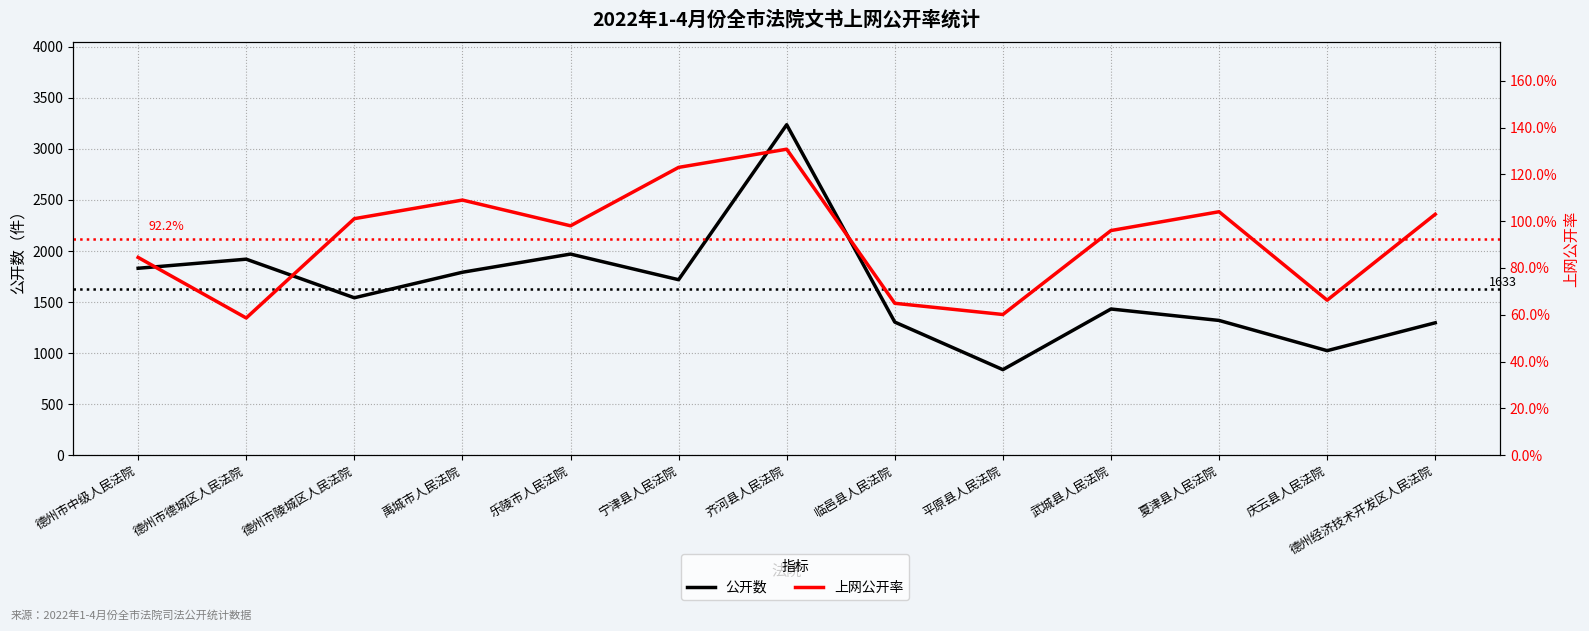

True or false: 公开数 and 上网公开率 intersect in this chart.

False